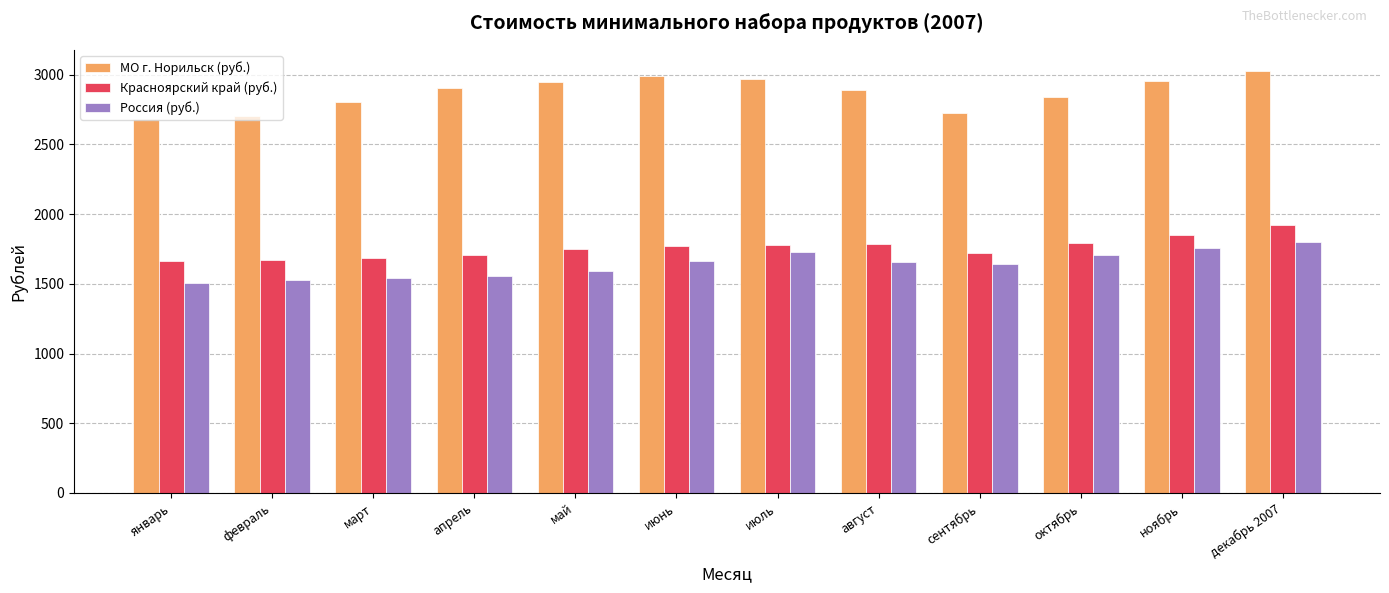

What is the minimum value for Россия (руб.)?

1506.8